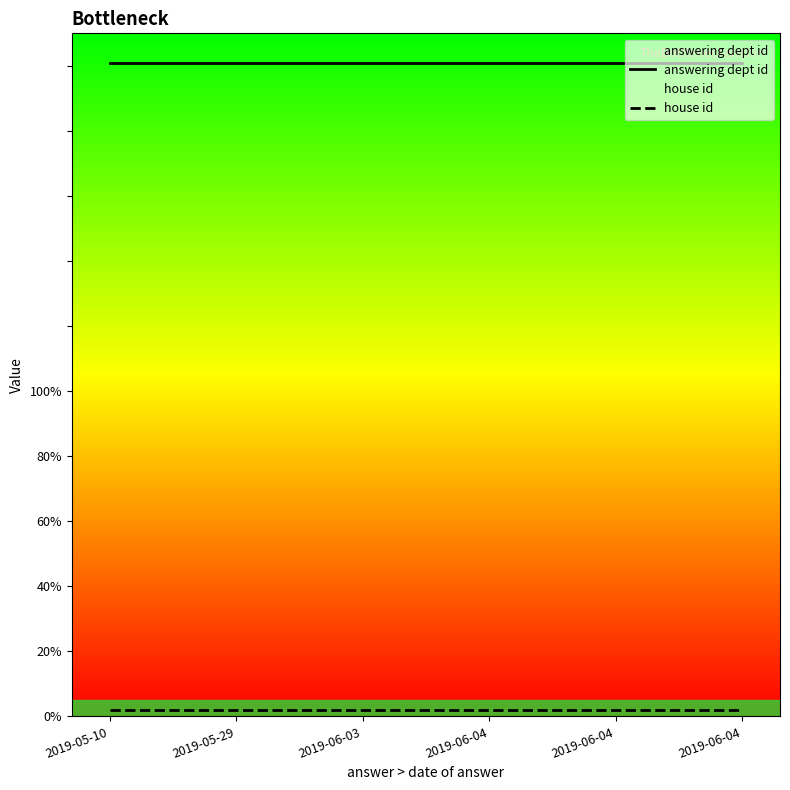

Rank the categories by answering dept id value from highest to lowest.

2019-05-10, 2019-05-29, 2019-06-03, 2019-06-04, 2019-06-04, 2019-06-04